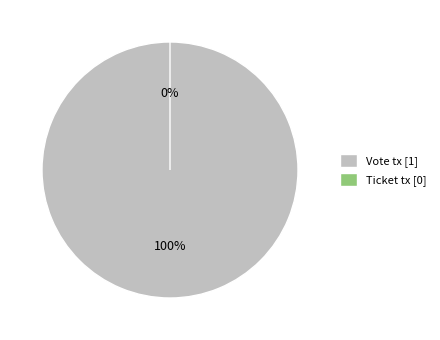

What is the change in value from Vote tx to Ticket tx?

-1